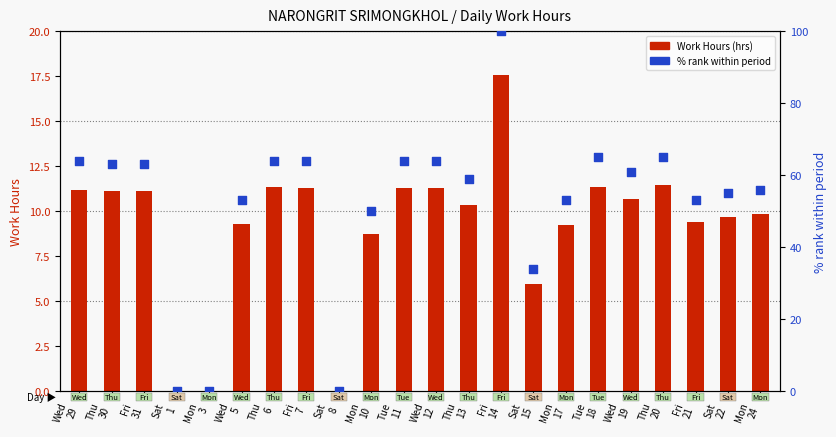

Which series contains the highest Y value?

% rank within day